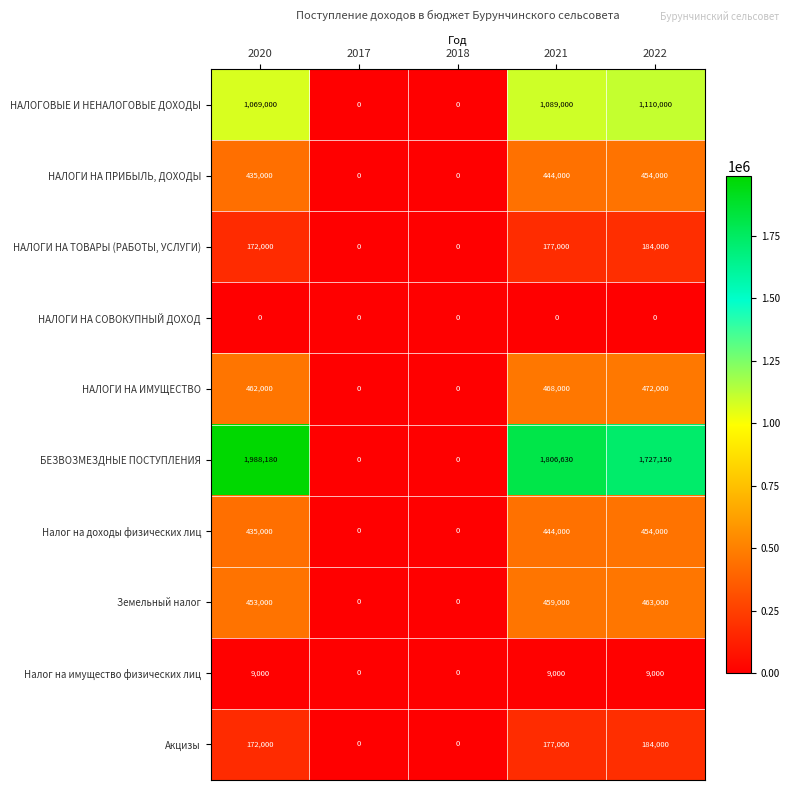

What is the sum of the НАЛОГИ НА ПРИБЫЛЬ, ДОХОДЫ values at 2022 and 2020?

889000